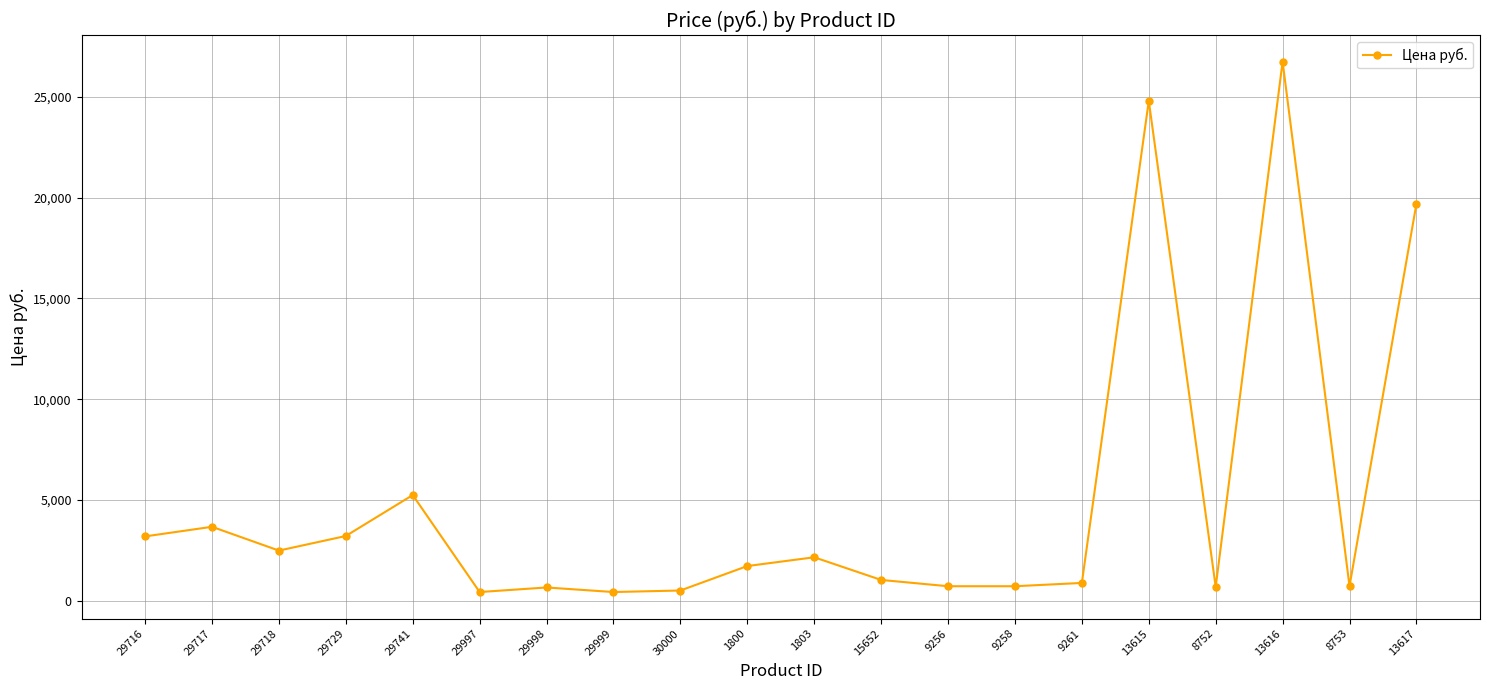

At which category does the chart reach its peak across all series?

13616